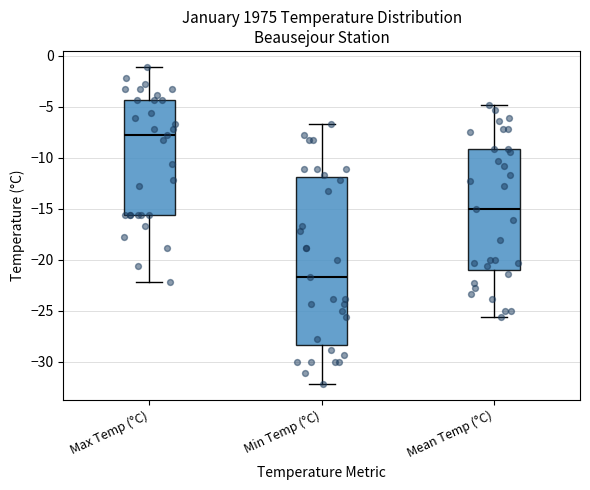

Where does the lower whisker of the box for Max Temp (°C) end on the y-axis? The values are not printed on the chart, so give them approximately, as read against the axis.

-22.0